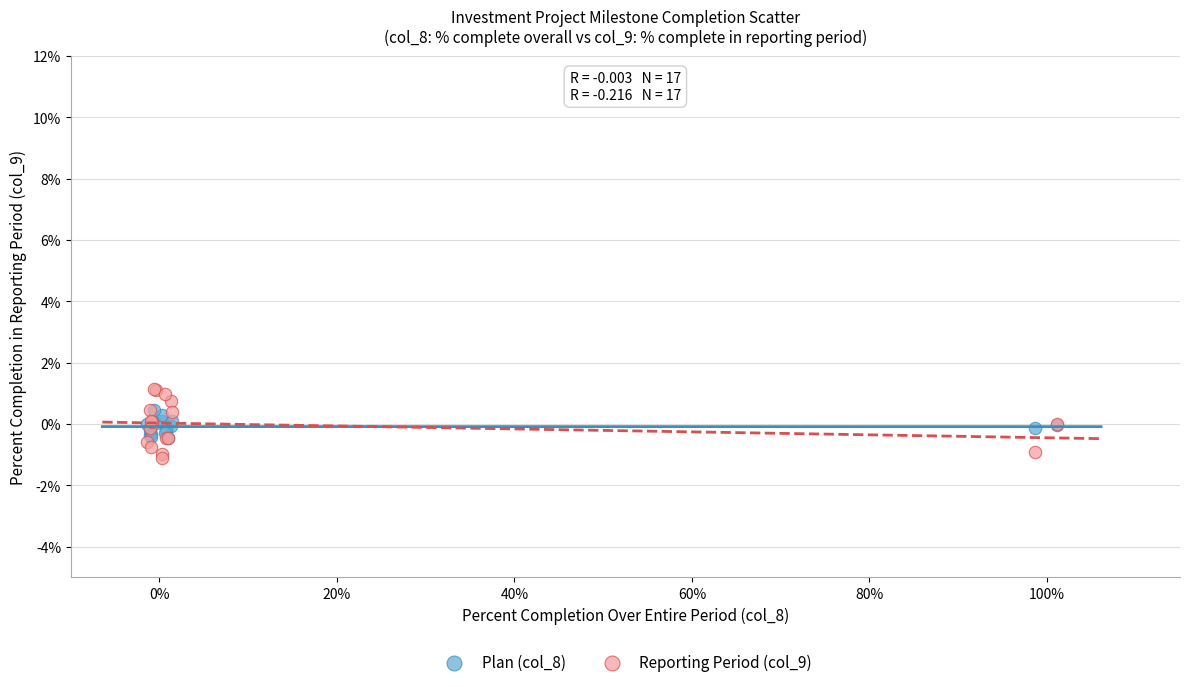

Which series contains the lowest Y value?

Reporting Period (col_9)